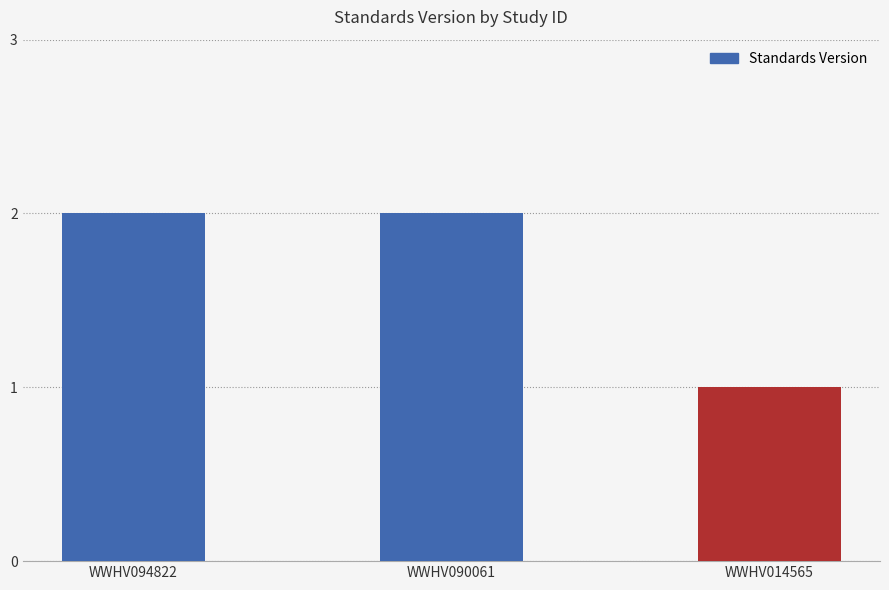

What is the smallest value displayed?

1